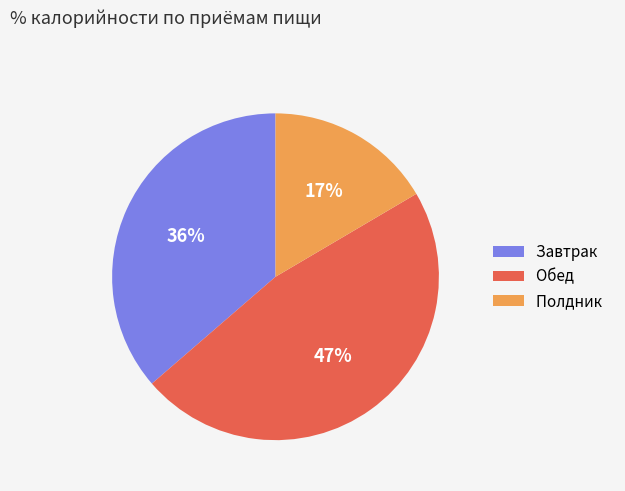

Is it true that Обед is 38% of the pie?

False